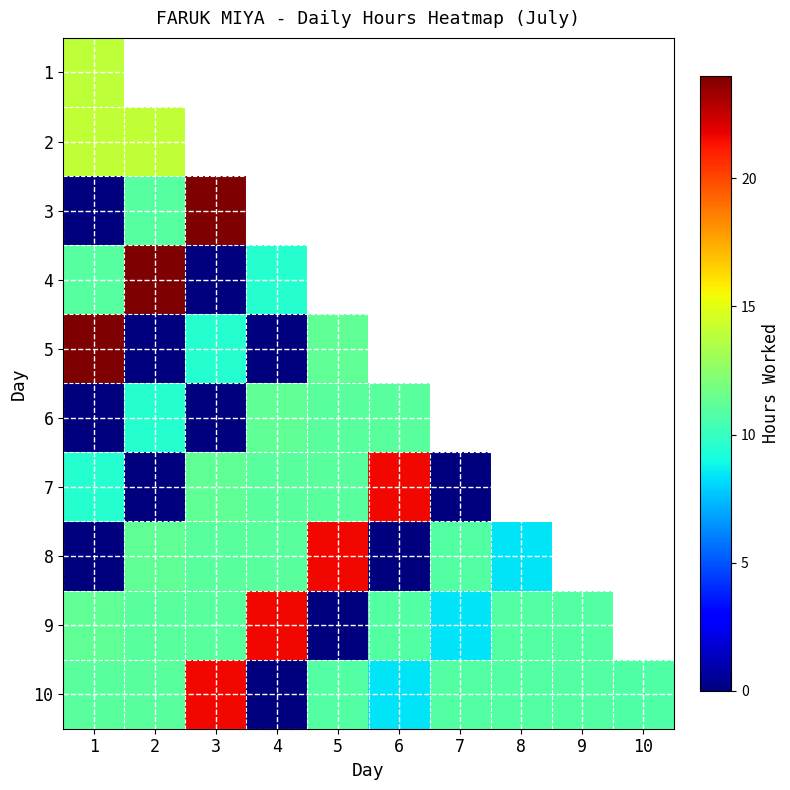

What is the difference between the highest and lowest values at 7?

21.6